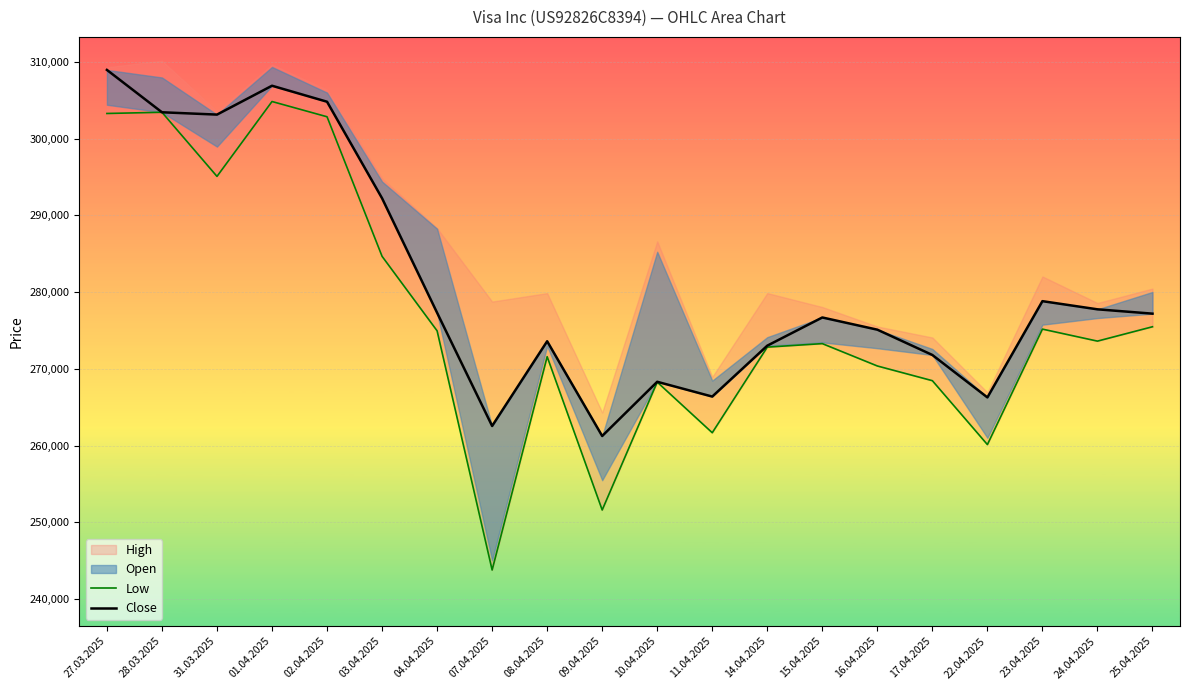

What is the total value across all series at 14.04.2025?

545853